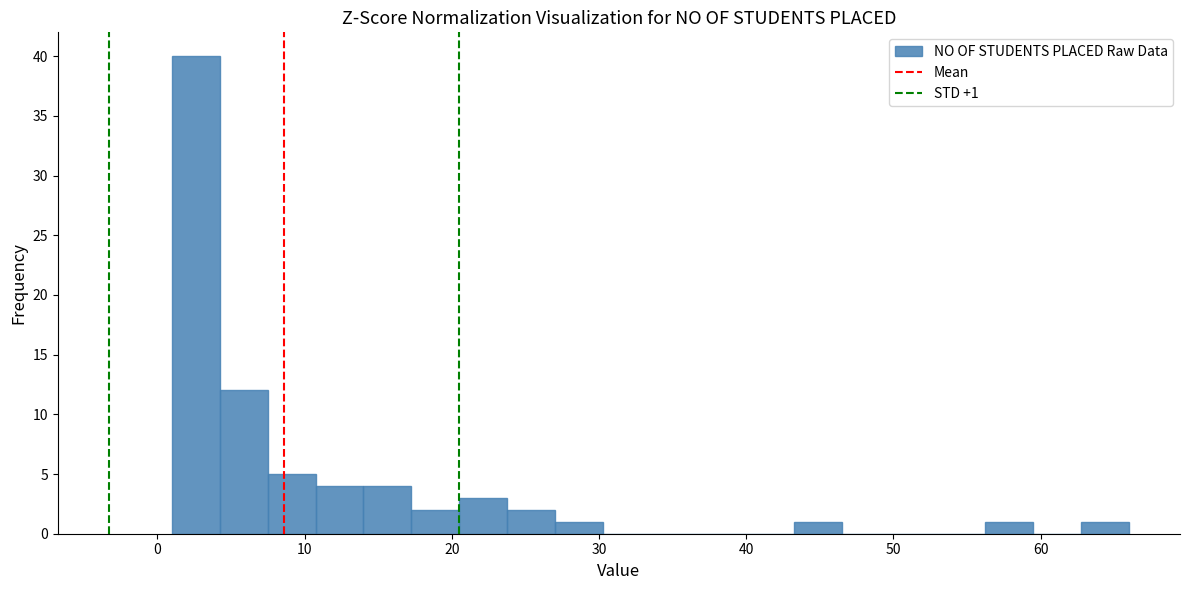

Around what value on the x-axis is the tallest bar? Give the approximate position of its centre, as read against the axis.

3